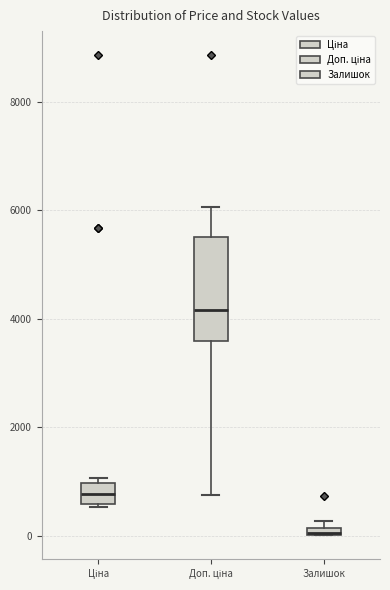

Where is the lower edge of the box for Ціна on the y-axis? The values are not printed on the chart, so give them approximately, as read against the axis.

600